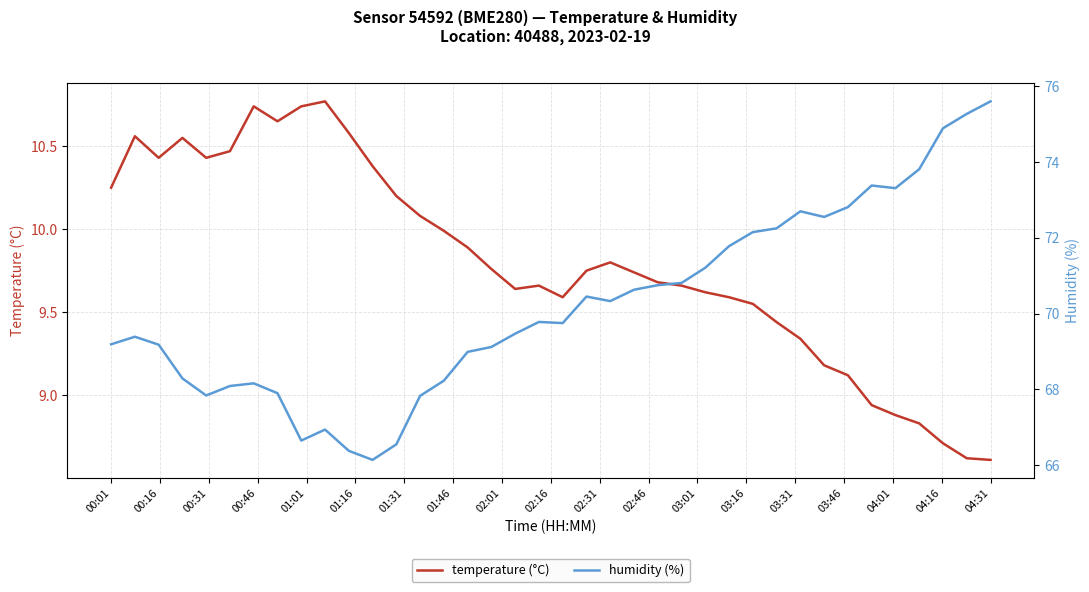

True or false: temperature (°C) and humidity (%) intersect in this chart.

False